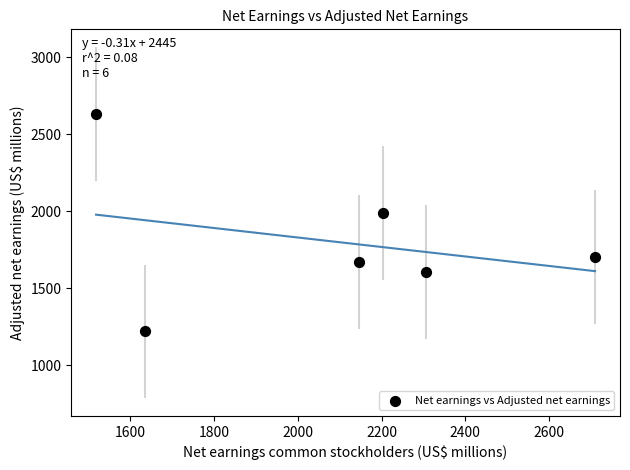

What Y value in the scatter plot is closest to 1926?

1991